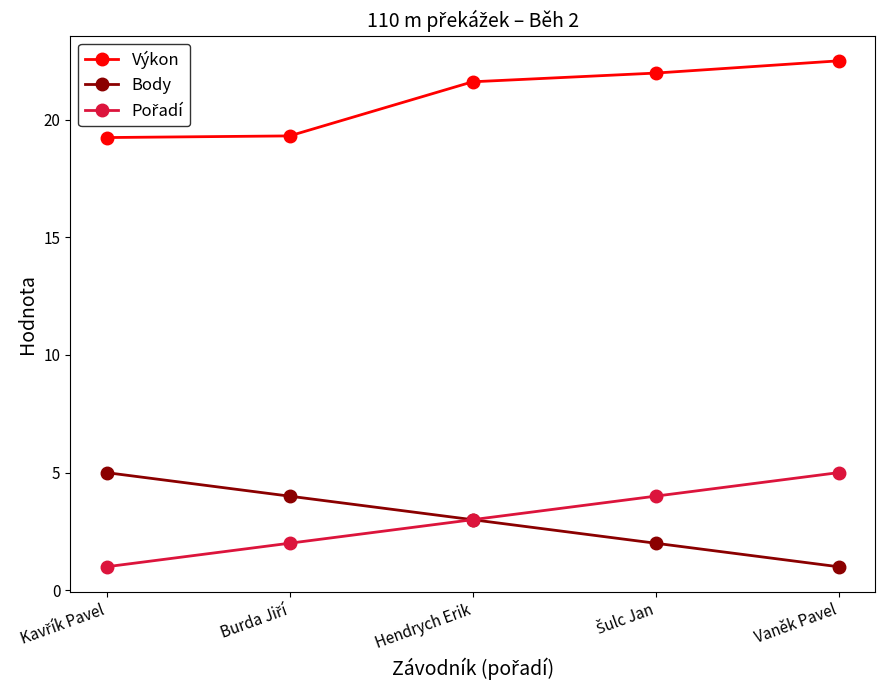

True or false: Body and Výkon cross at least once.

False